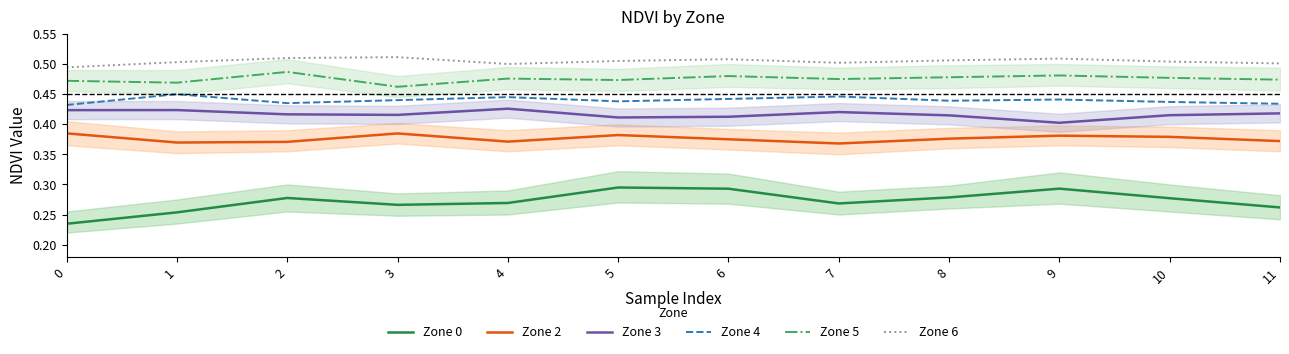

Does the chart display data point markers on the line(s)?

No